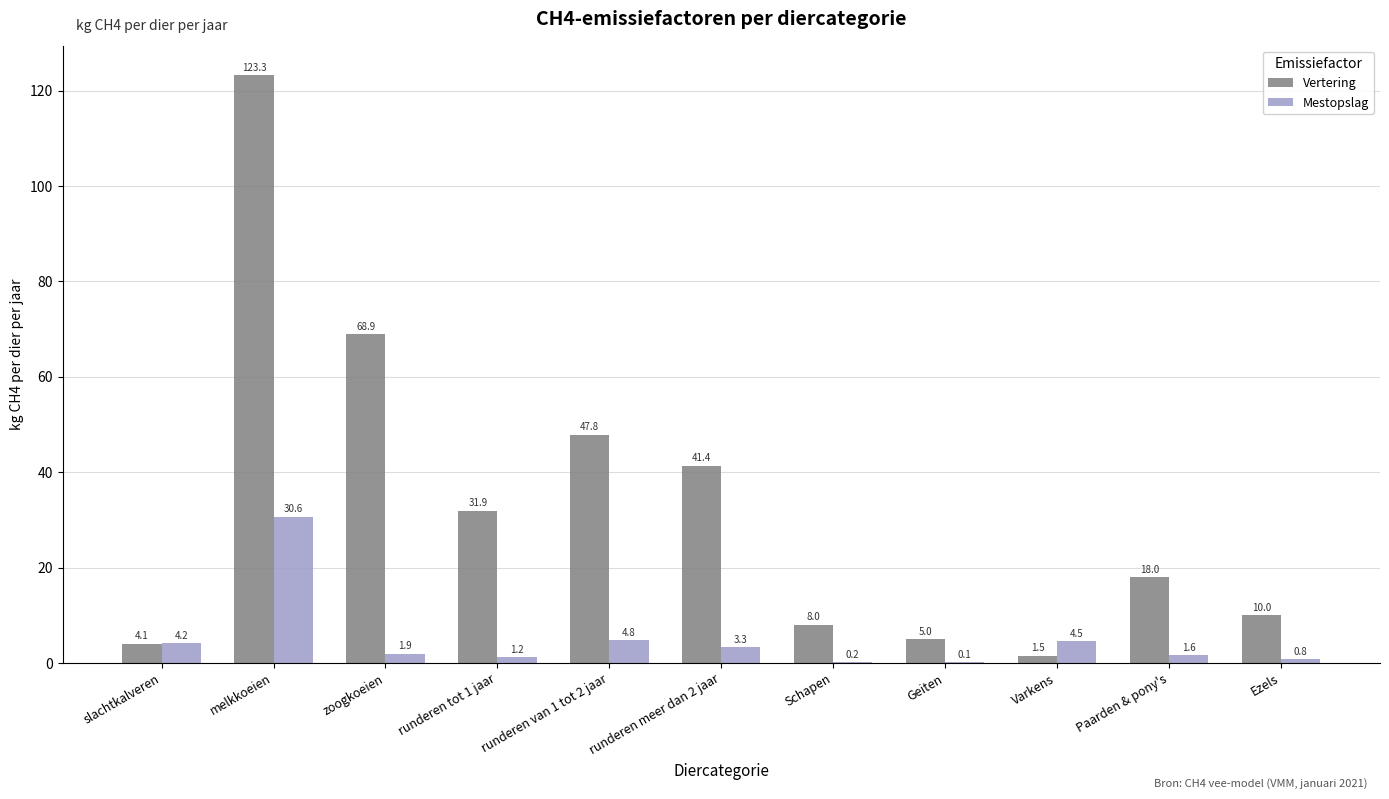

Which label corresponds to the largest value in the chart?

melkkoeien